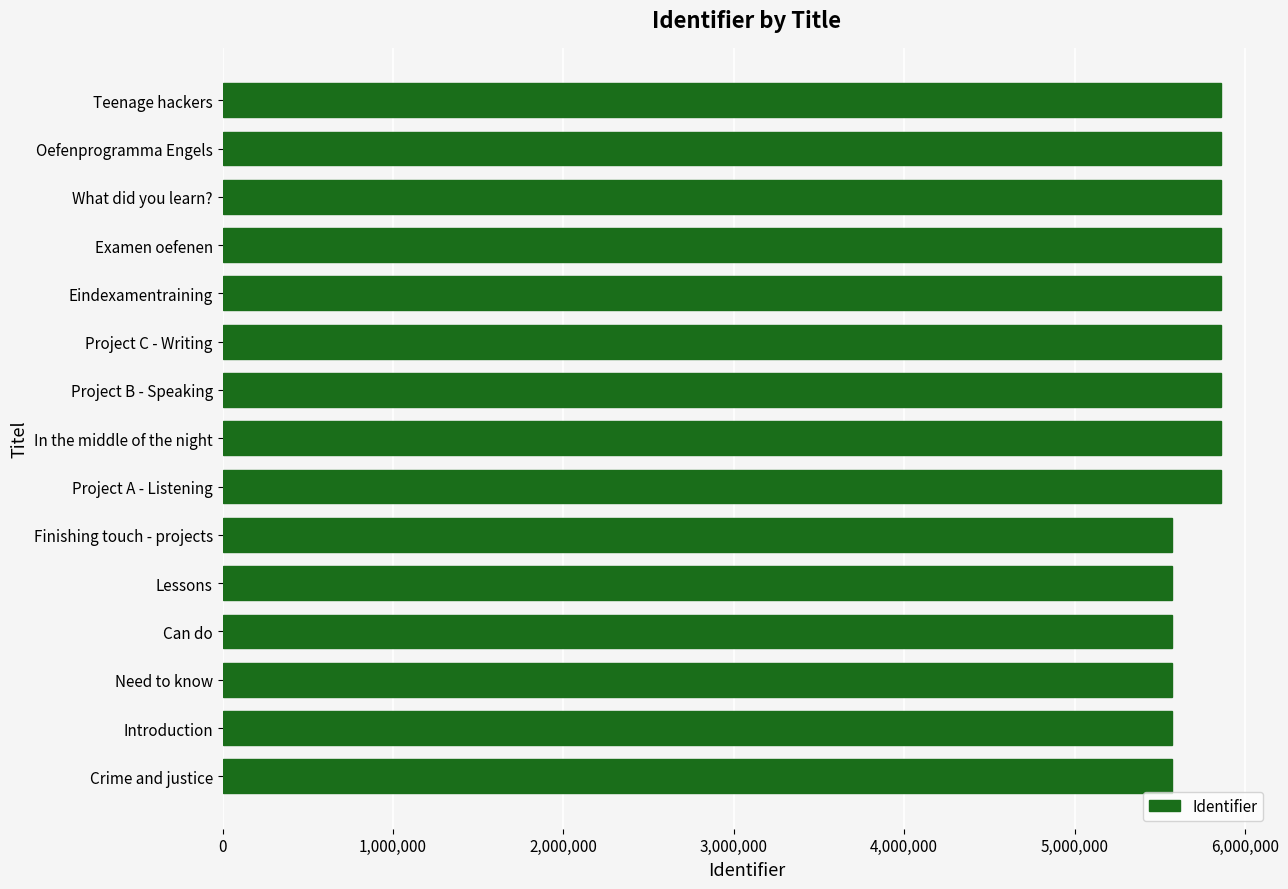

What is the sum of the values at Finishing touch - projects and Oefenprogramma Engels?

11430654